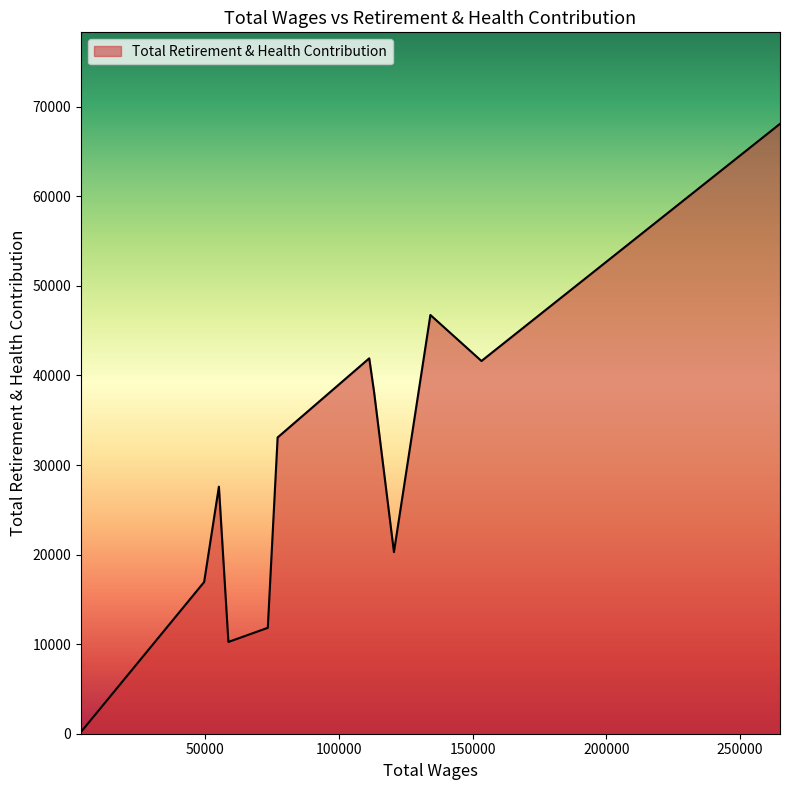

How many categories are shown in the chart?

12